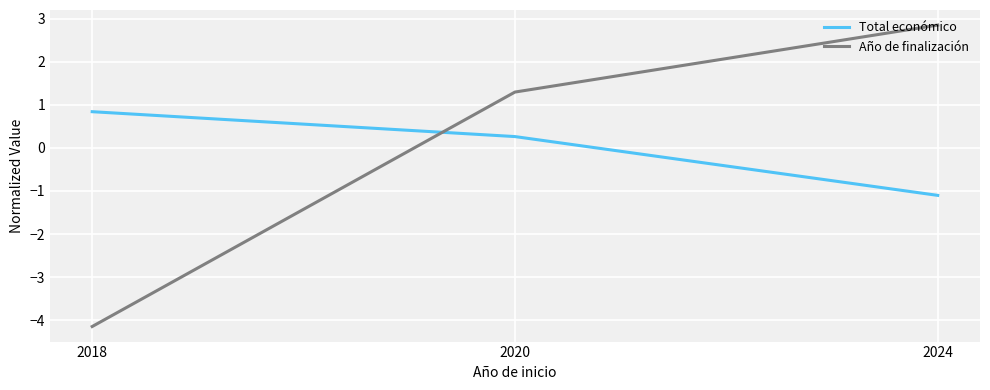

The Total económico series shows 0.3 at 2020. True or false?

True